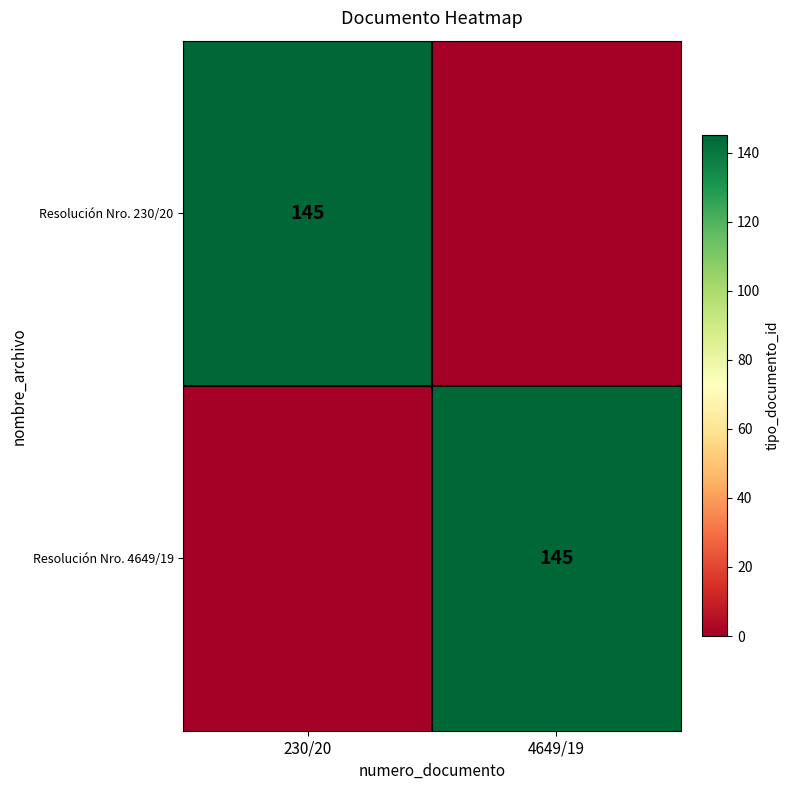

Which label corresponds to the largest value in the chart?

230/20